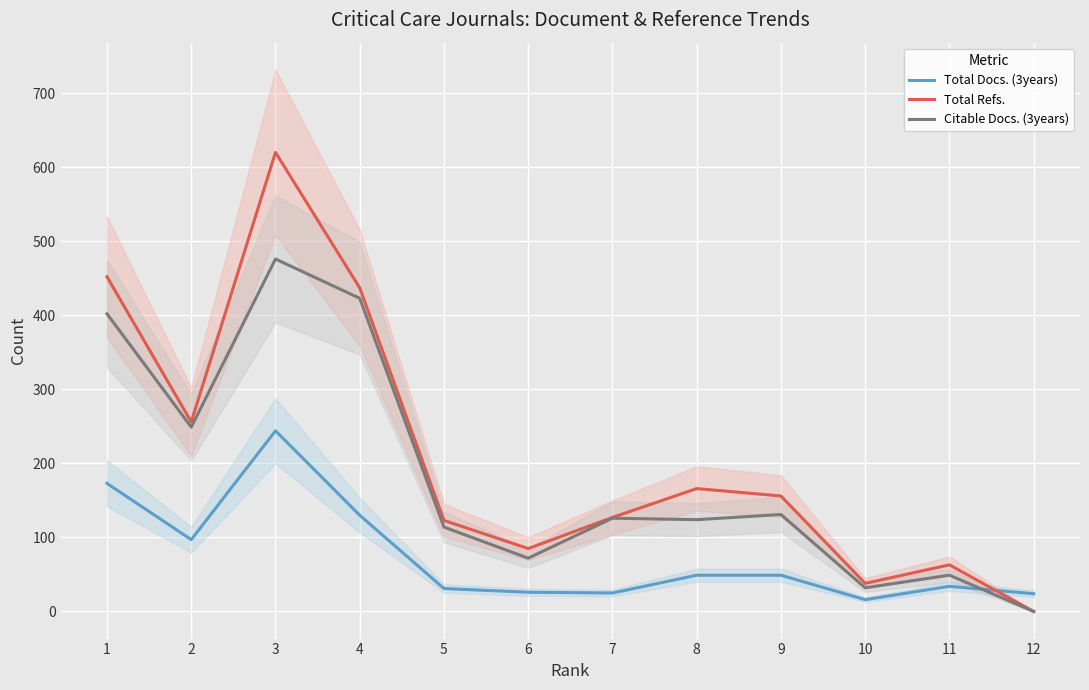

Where is the first local minimum for Total Refs.?

2